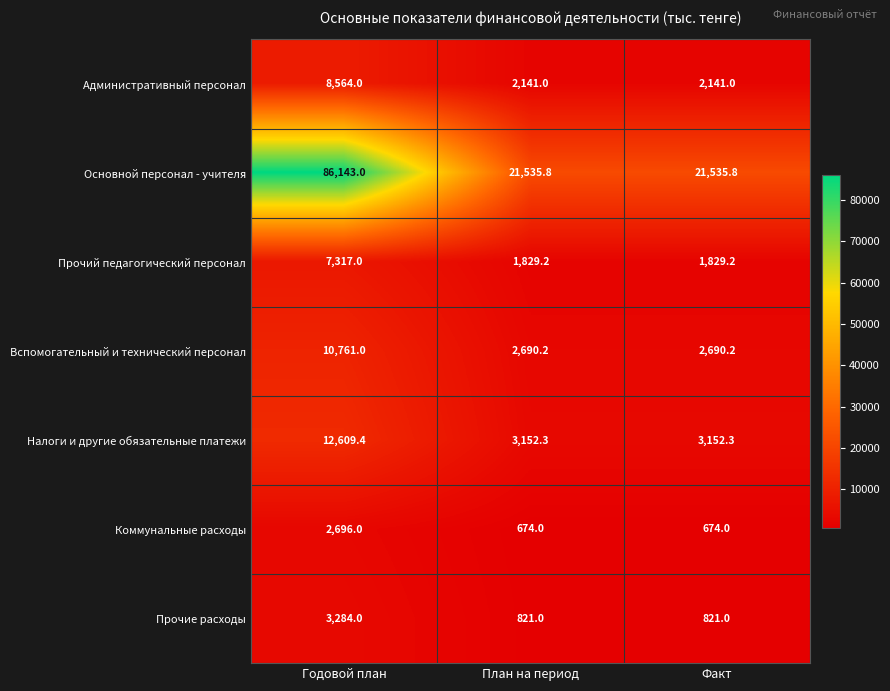

What is the spread (max minus min) of values at Факт?

20861.8